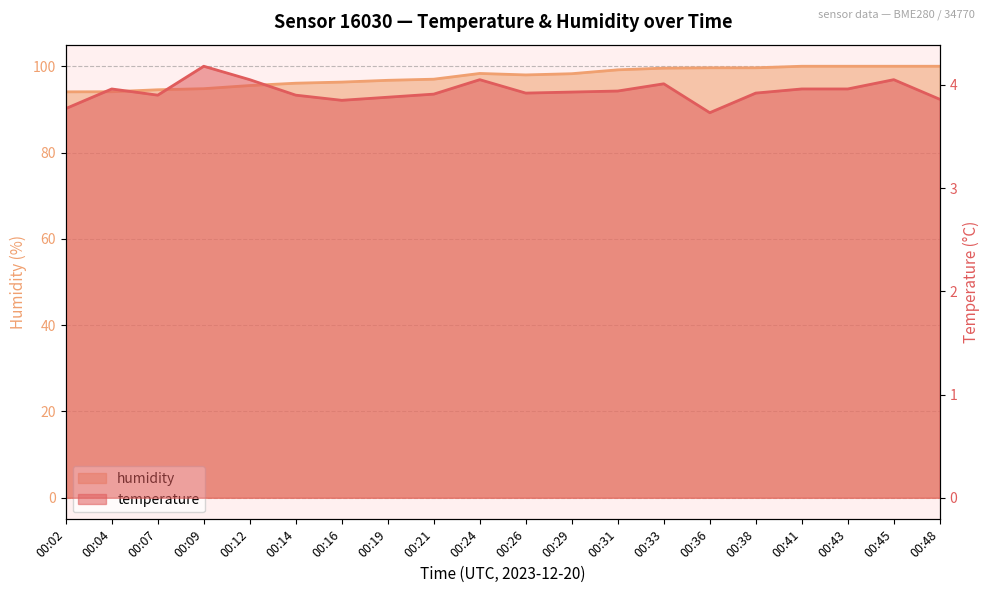

How many interior local peaks does the temperature series have?

5